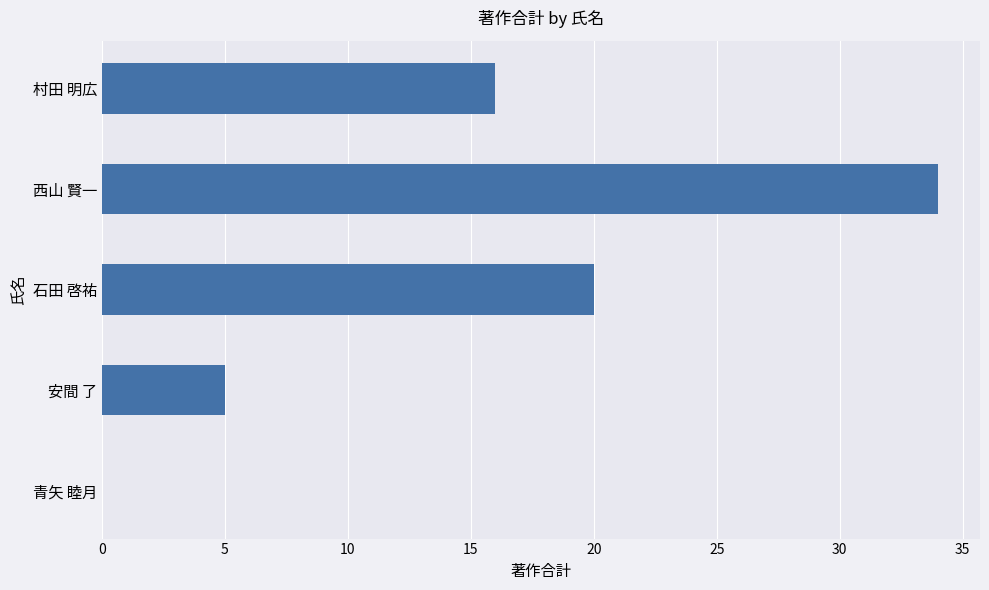

Reading bottom to top, list all the values displayed in this chart.

青矢 睦月=0	安間 了=5	石田 啓祐=20	西山 賢一=34	村田 明広=16